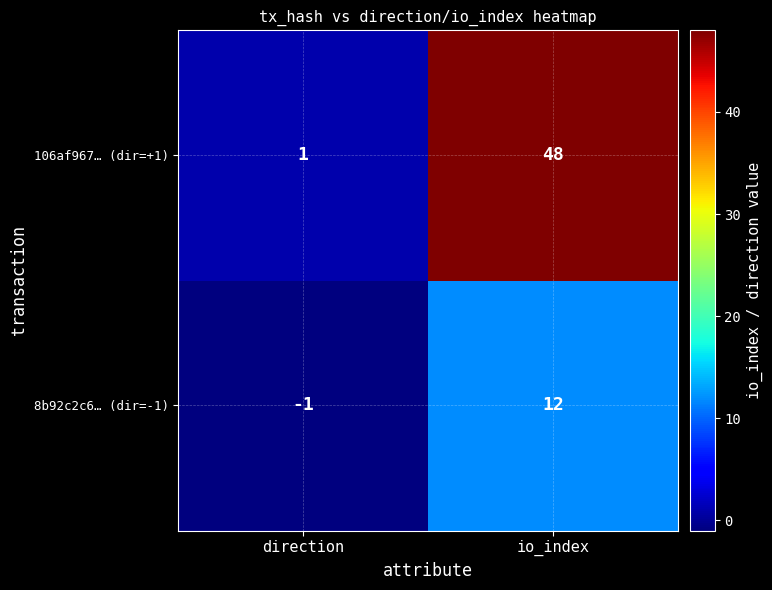

What is the sum of the 8b92c2c6… (dir=-1) values at direction and io_index?

11